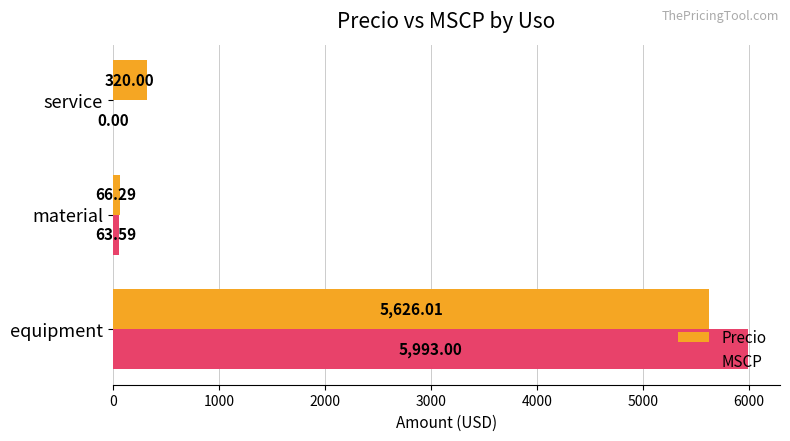

What is the sum of all Precio values?

6012.3